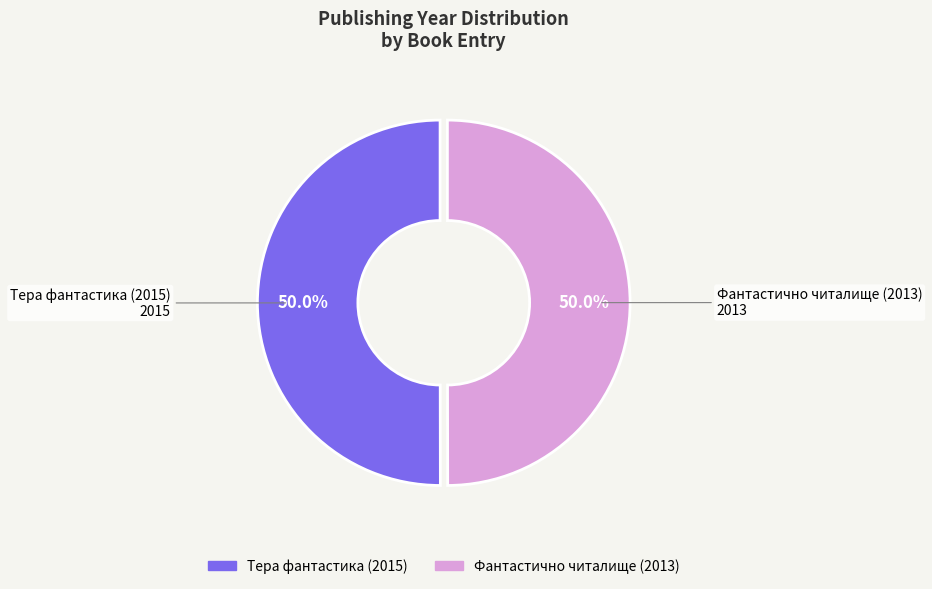

What is the ratio of the value at Тера фантастика (2015) to the value at Фантастично читалище (2013)?

1.0